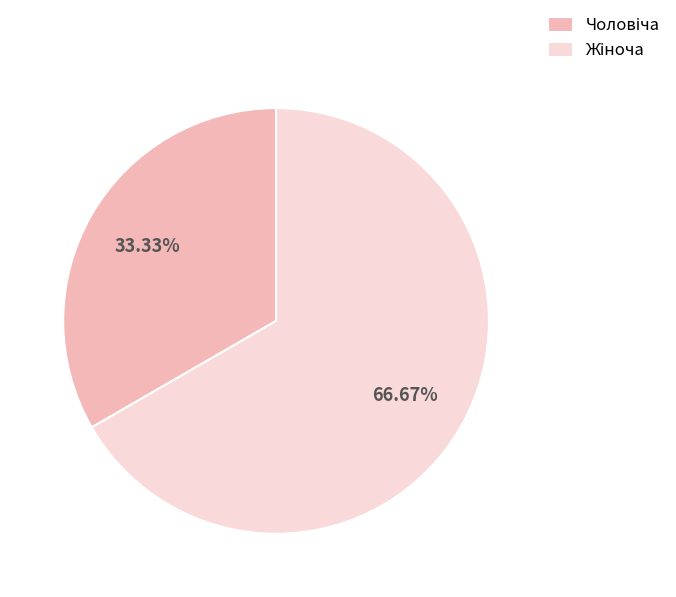

Is there any slice that represents more than half of the pie?

Yes